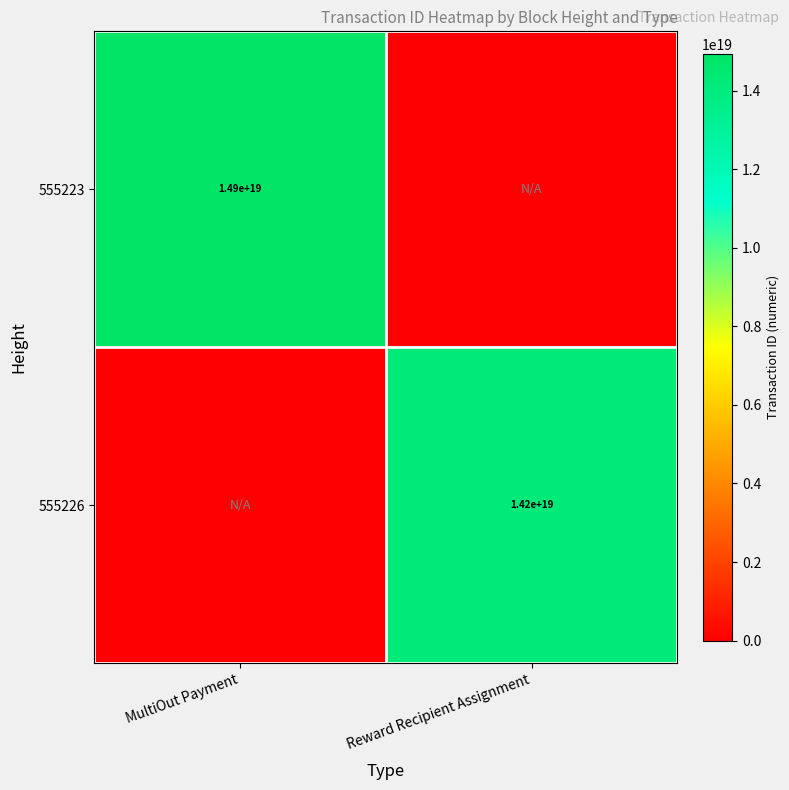

Is it true that 555226 equals 14200000000000000000 at Reward Recipient Assignment?

True